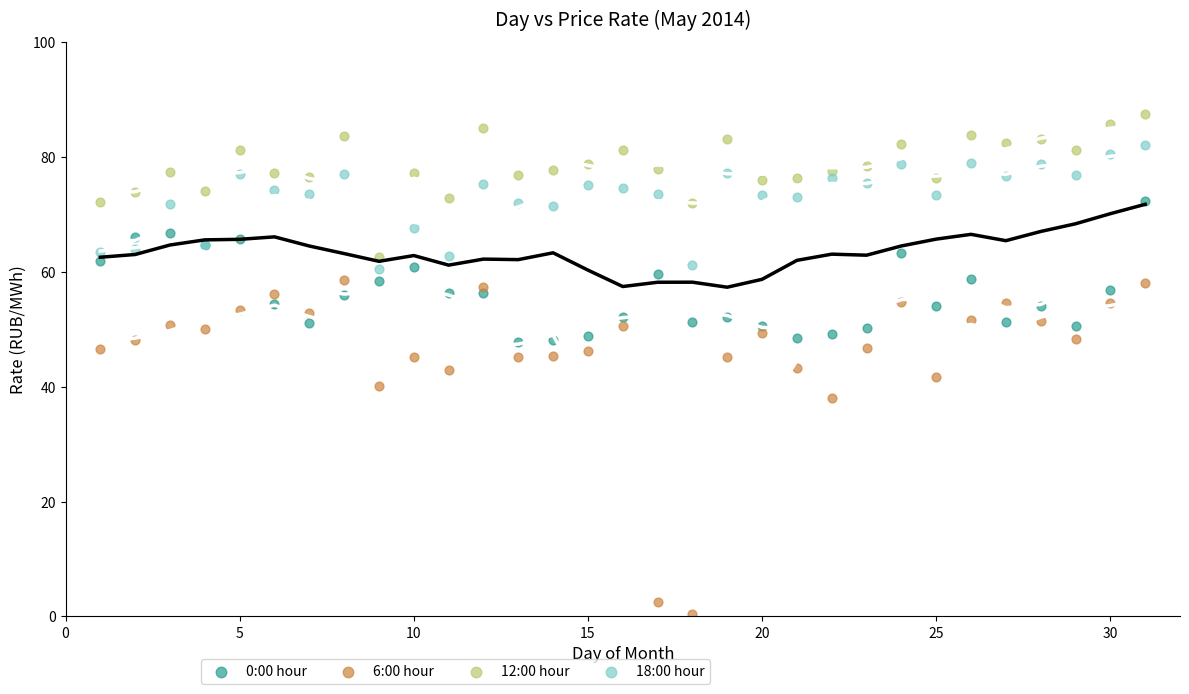

What are all the series names shown in the legend?

0:00 hour, 6:00 hour, 12:00 hour, 18:00 hour